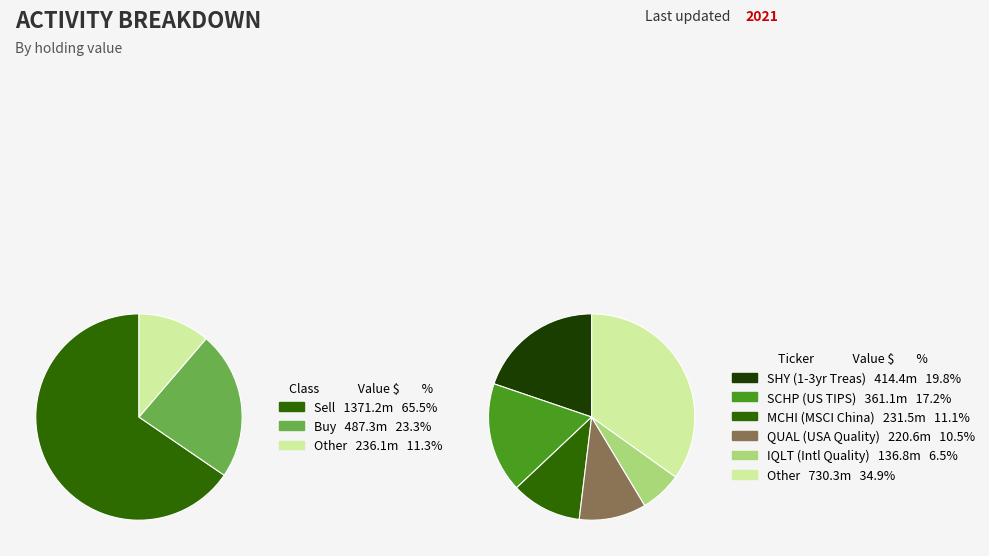

Combined, do SHY and XLP account for over 50%?

No